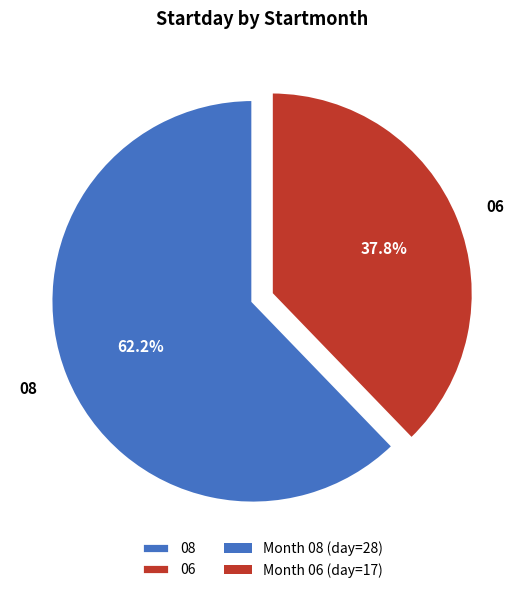

What is the smallest slice in the pie chart?

06